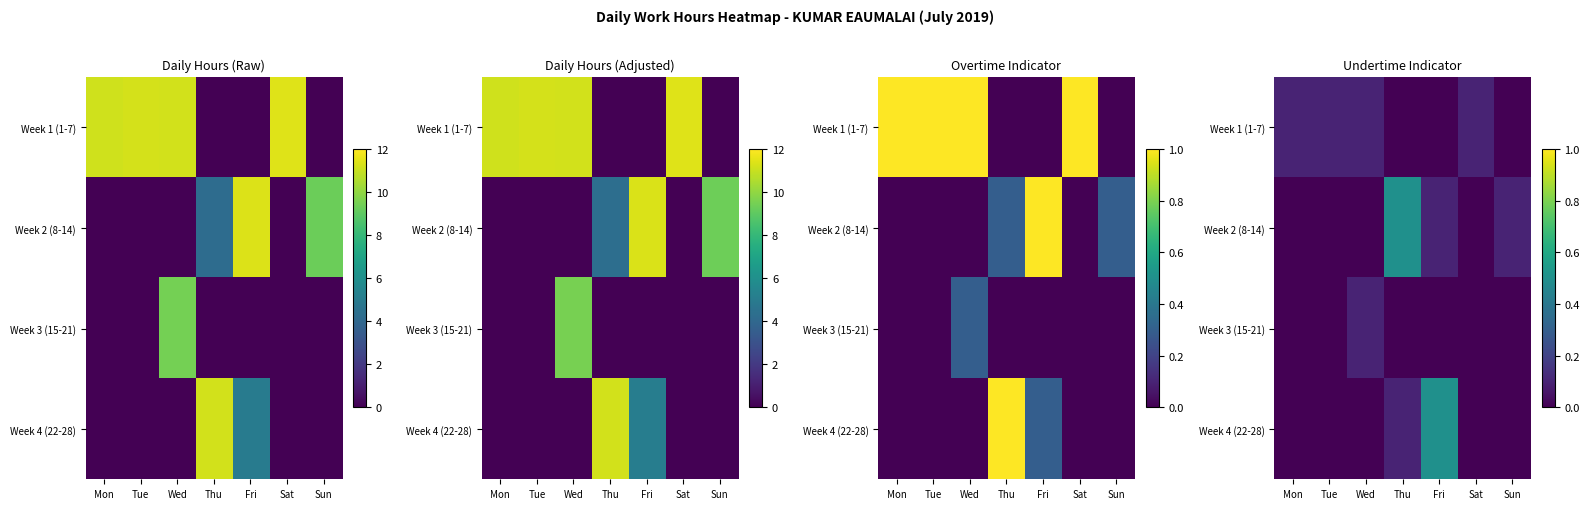

What is the sum of all Week 1 (1-7) values?

0.4